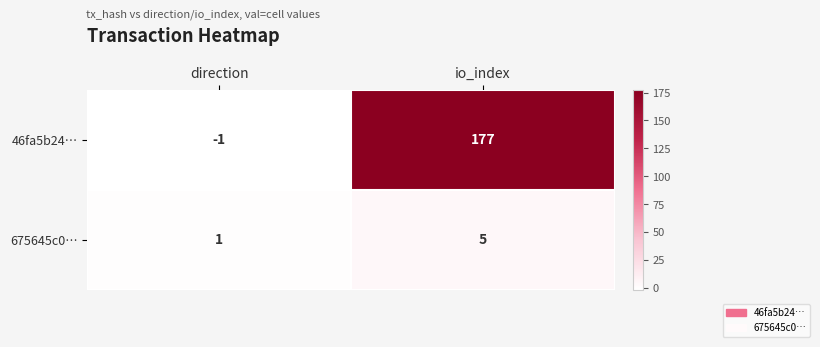

At which label is 46fa5b24… closest to 88?

direction